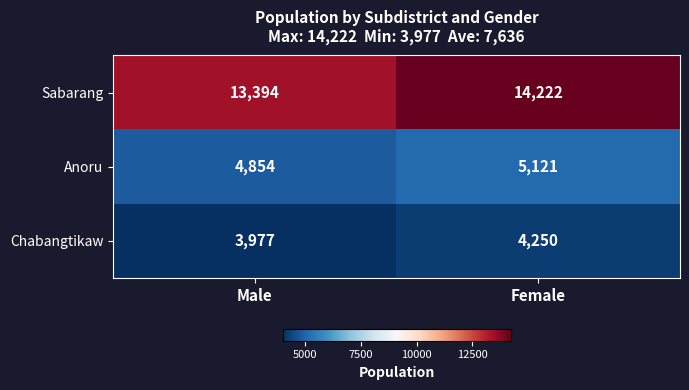

Which series has the largest total across all categories?

Sabarang